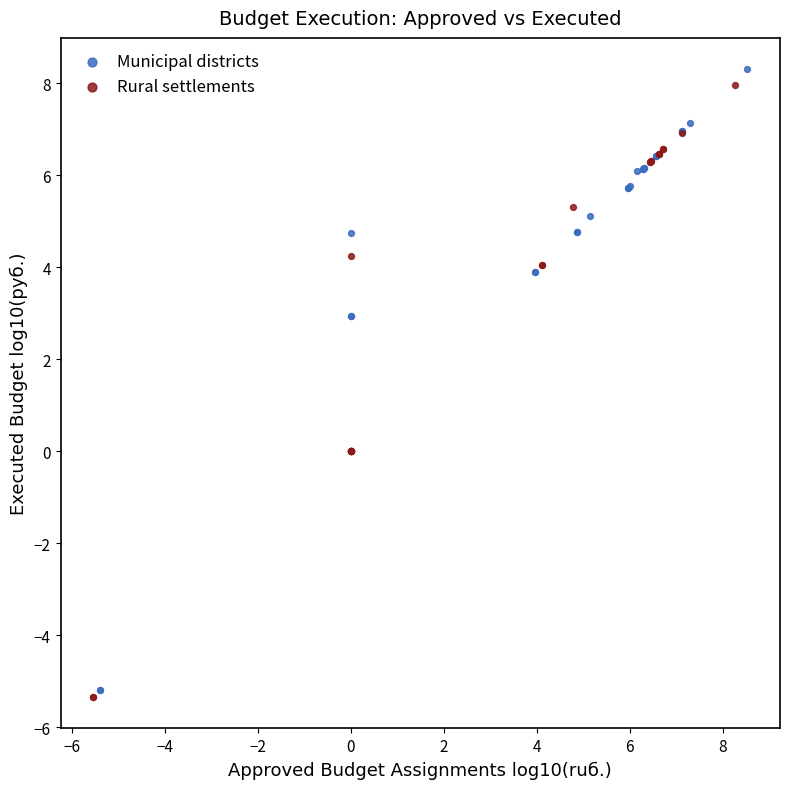

Which series has the largest Y range (max minus min)?

Municipal districts